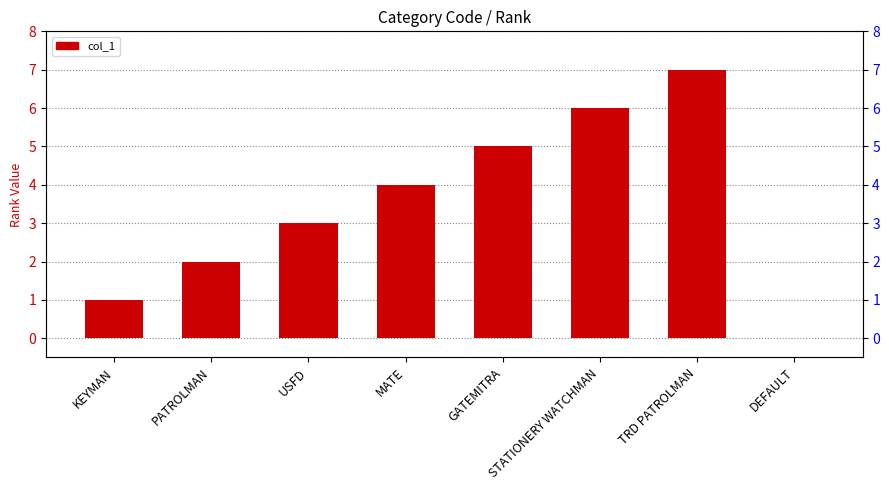

At which category does the chart reach its peak across all series?

TRD PATROLMAN